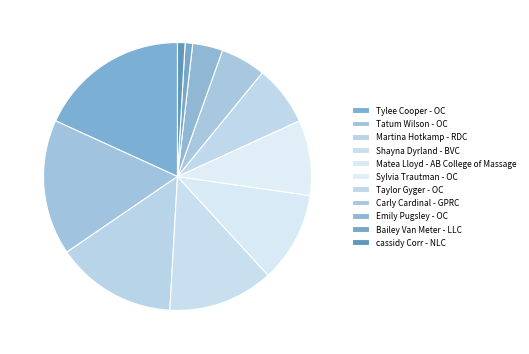

How many slices are in this pie chart?

11